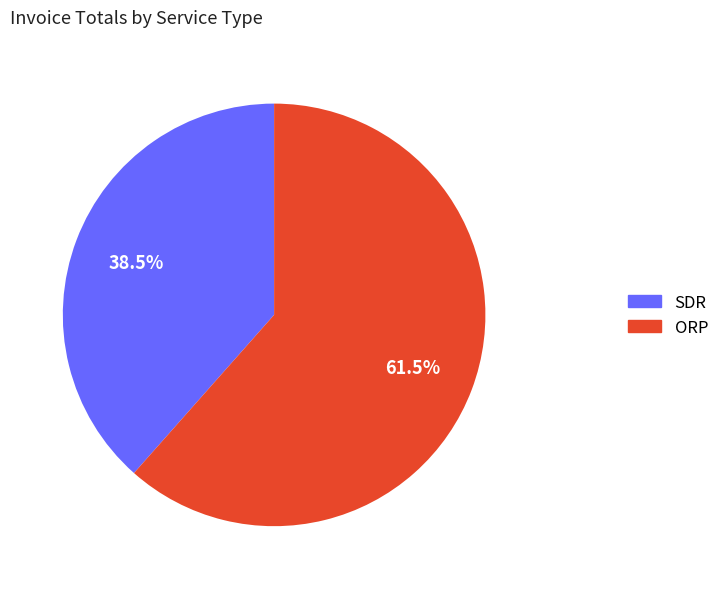

Is there any slice that represents more than half of the pie?

Yes